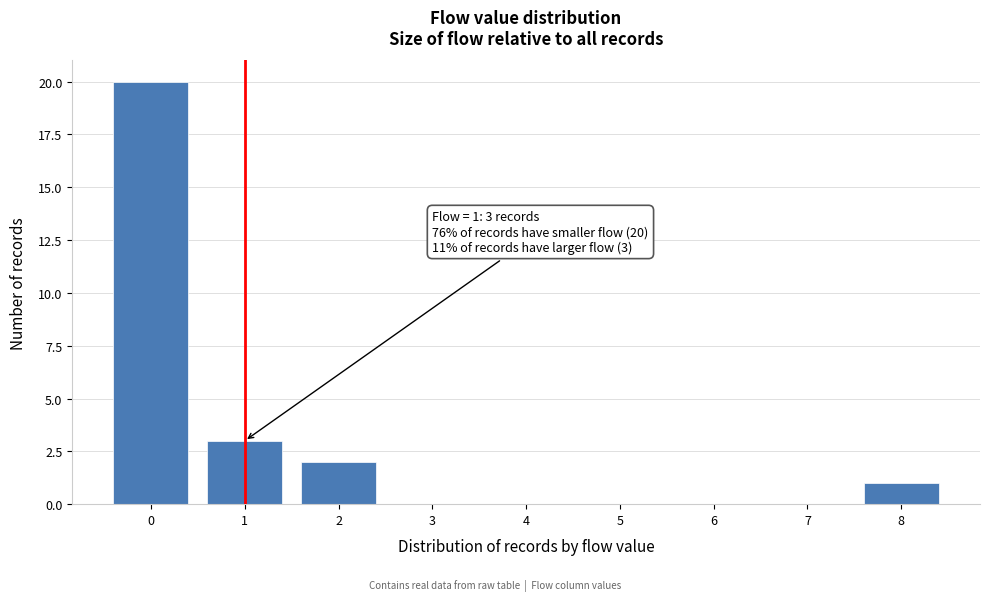

Over which range of the x-axis is the bar tallest?

-0.5 to 0.5